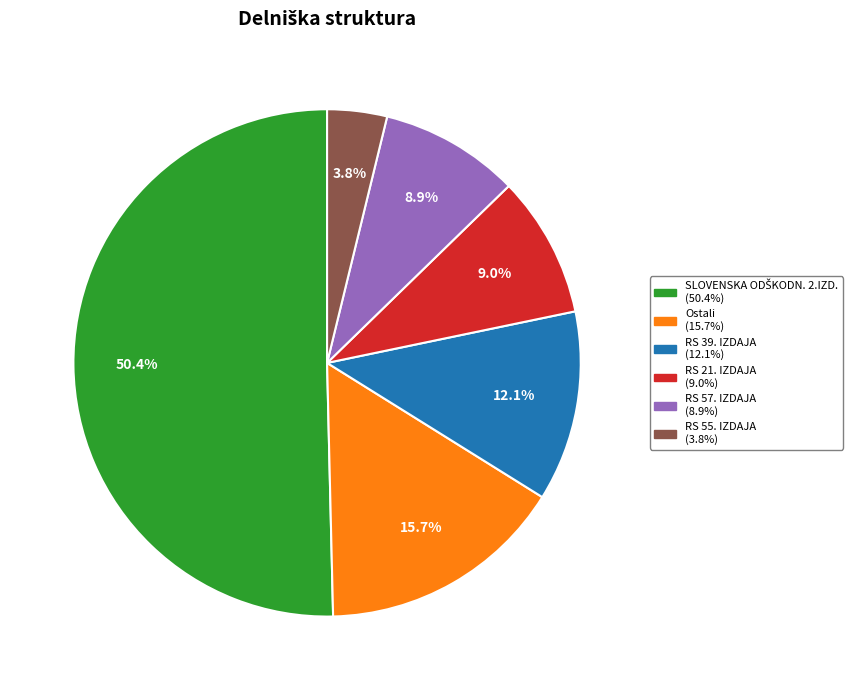

Does RS 39. IZDAJA (12.1%) account for over 50% of the chart?

No